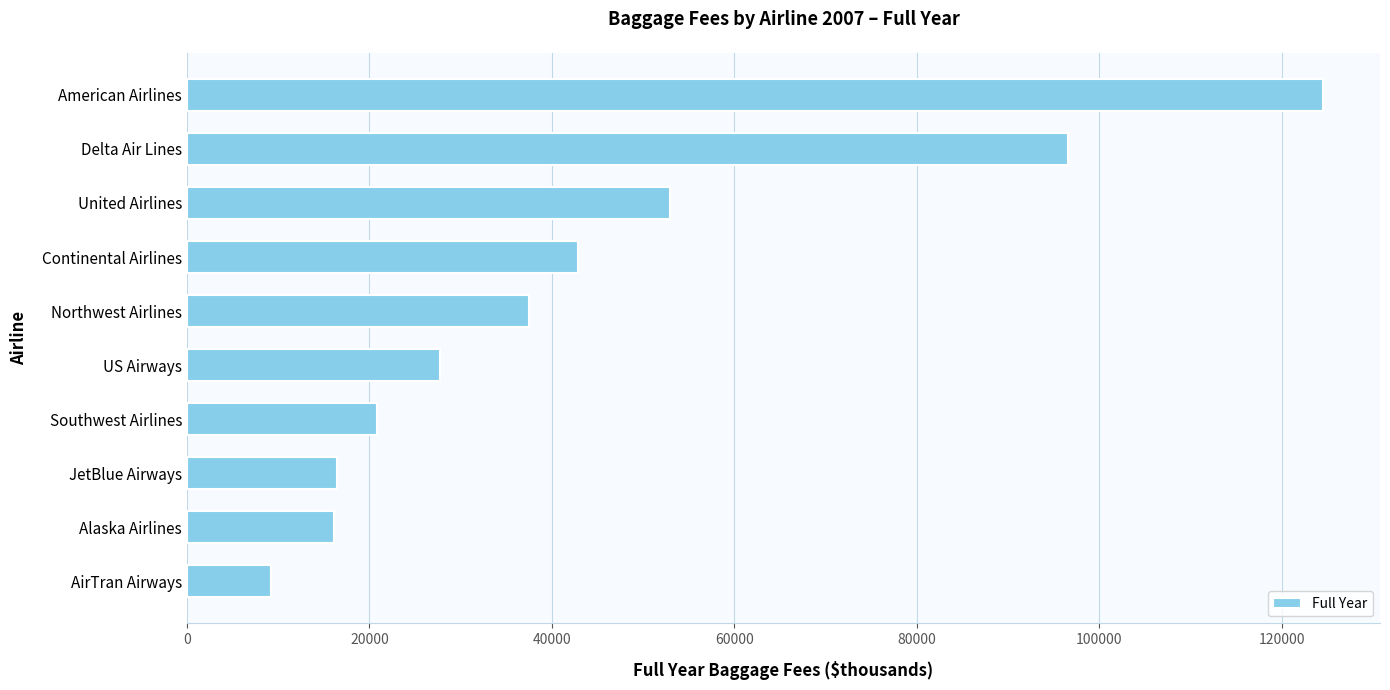

What is the approximate value at Northwest Airlines, to the nearest 10?

37500